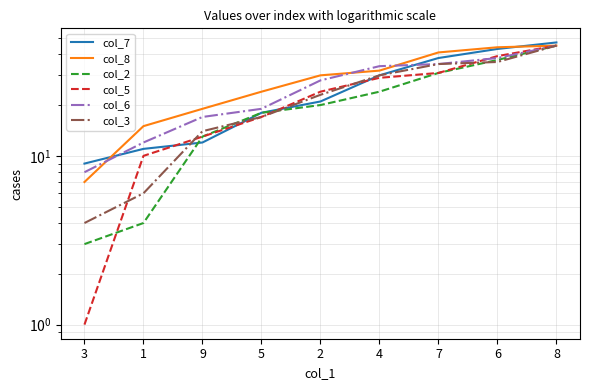

Where does the col_3 series first go above 23?

4